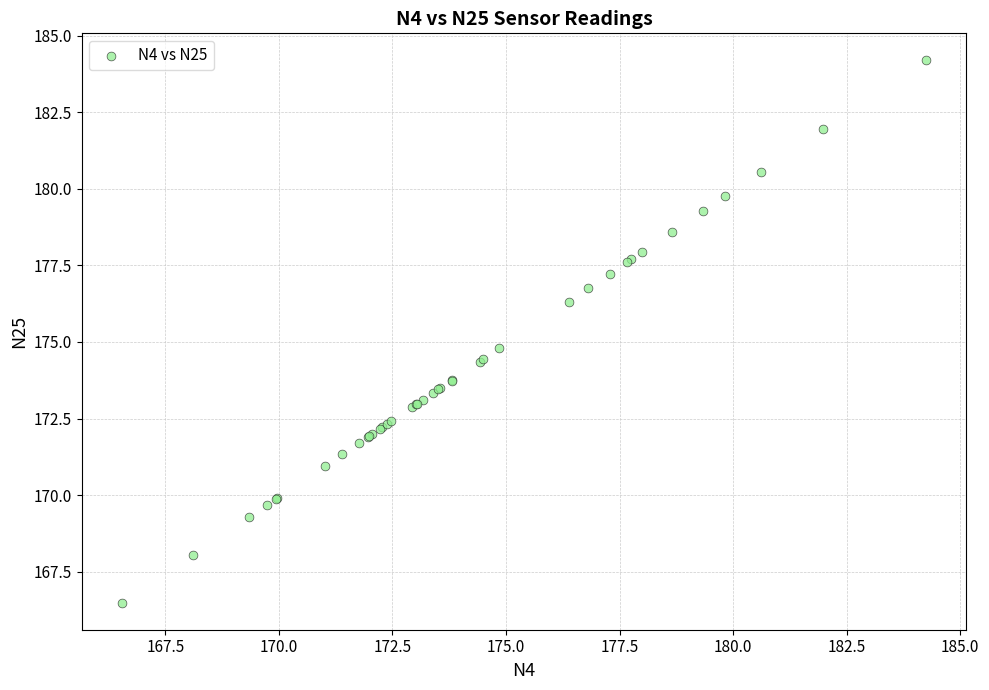

What Y value in the scatter plot is closest to 175?

174.8